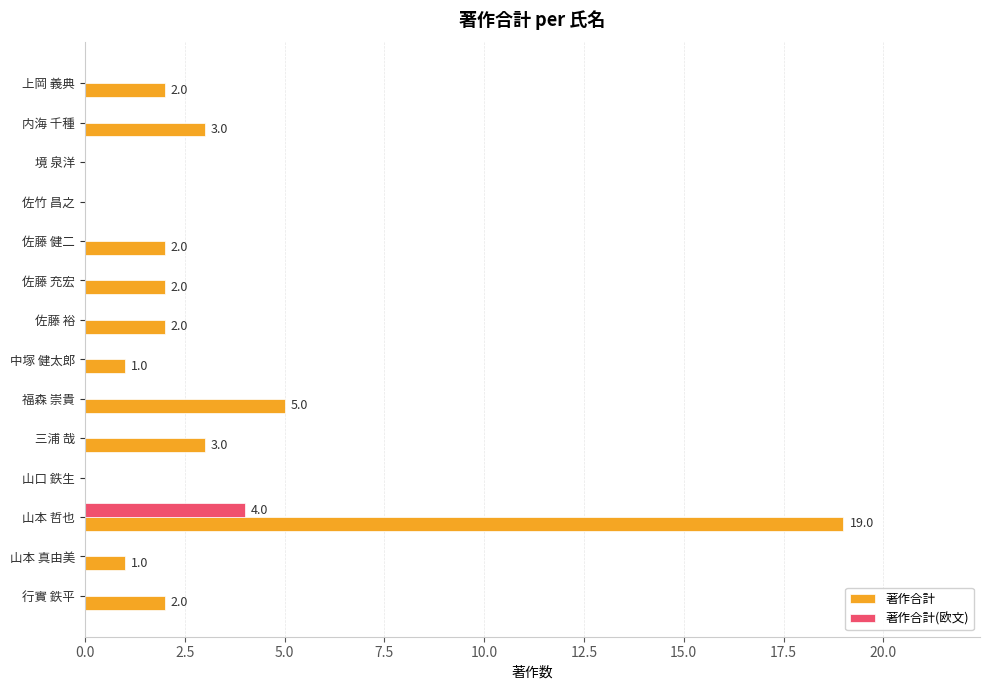

Is it true that 著作合計(欧文) equals 2 at 佐藤 充宏?

False